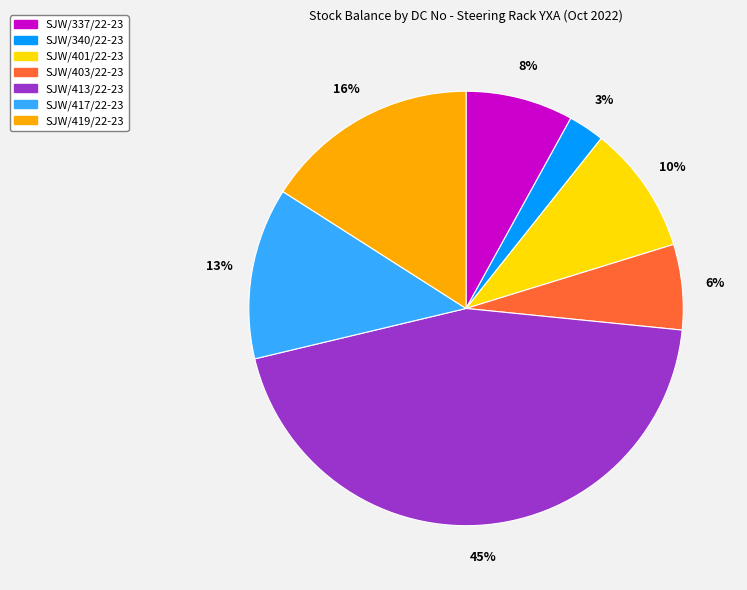

Which category has the biggest portion of the pie?

SJW/413/22-23